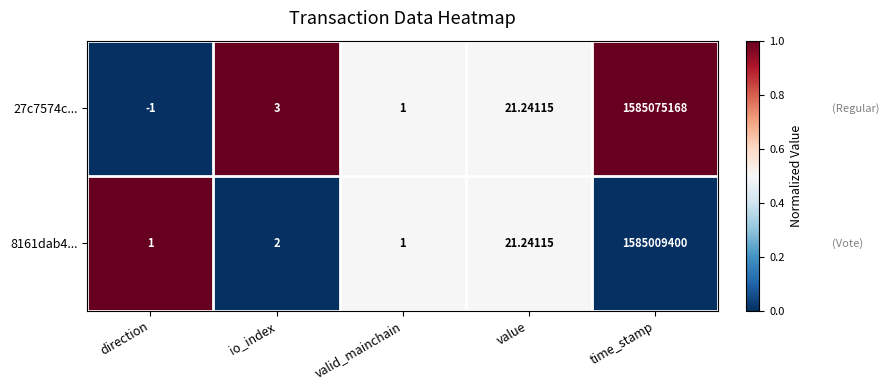

How many values in the 27c7574c... series are below 3?

2